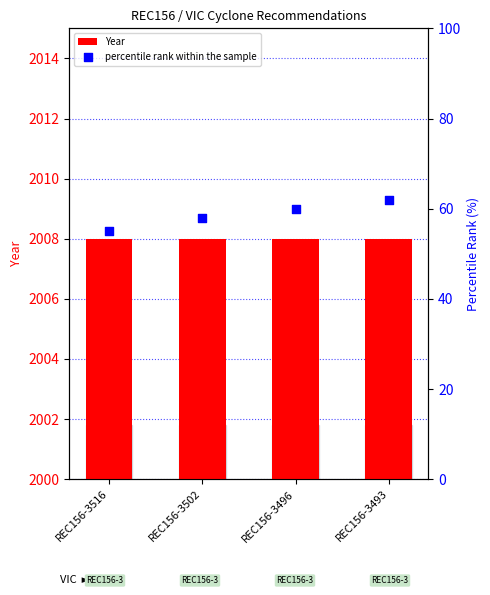

At how many categories does at least one series exceed 70?

4